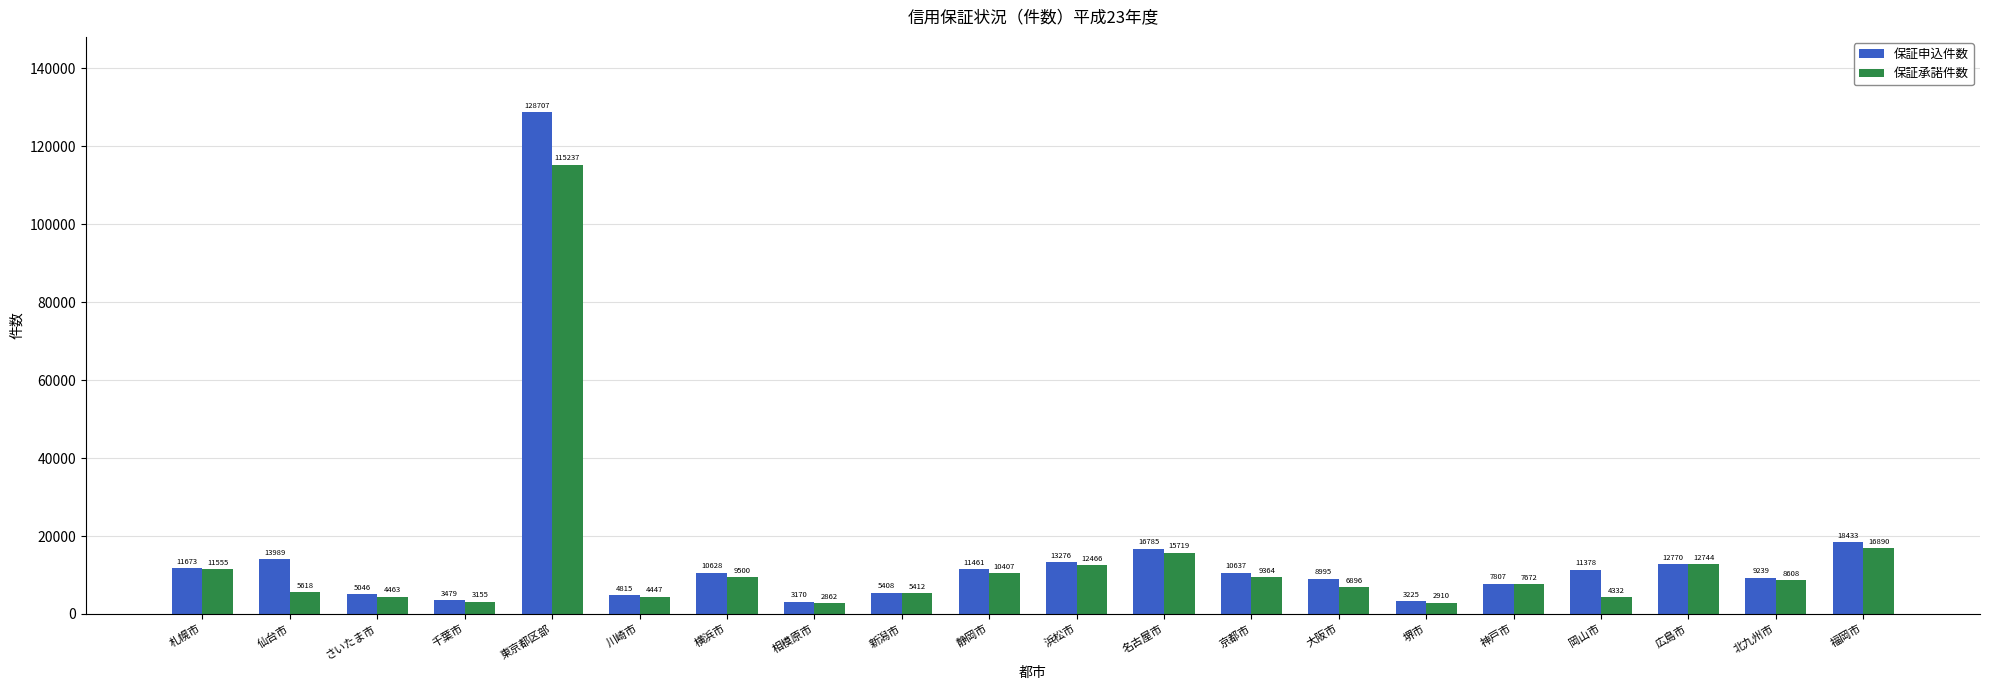

The 保証申込件数 series shows 8995 at 大阪市. True or false?

True